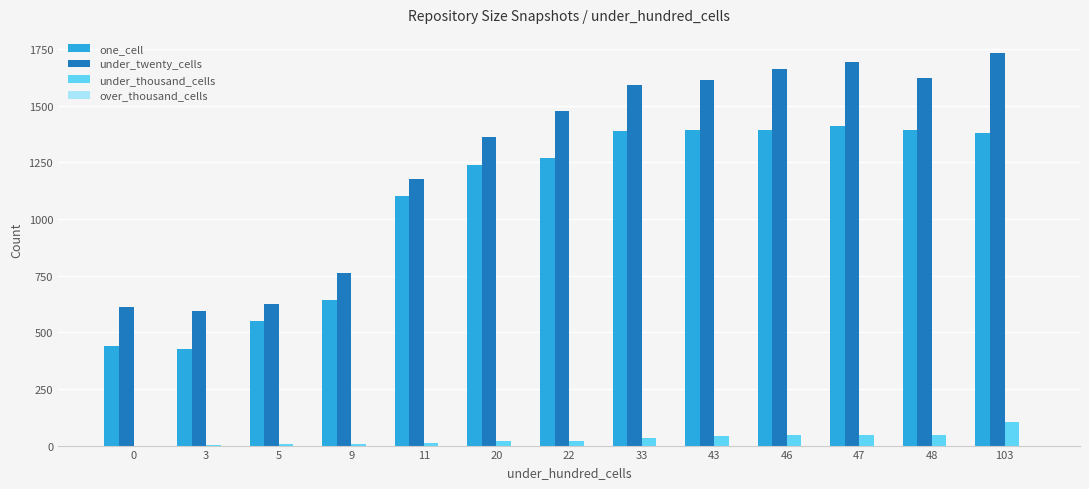

The one_cell series shows 1393 at 48. True or false?

True